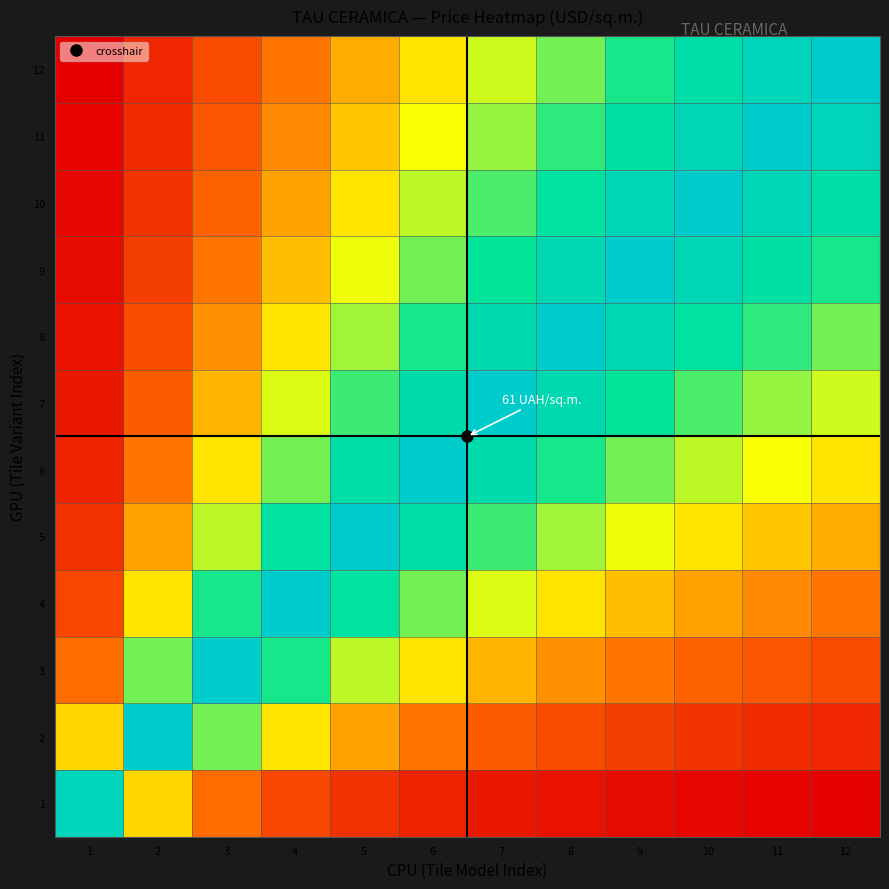

Reading right to left, what are all the values shown in this chart?

1: 12=0.0	11=0.0	10=0.0	9=0.0	8=0.0	7=0.1	6=0.1	5=0.1	4=0.2	3=0.3	2=0.4	1=0.9
2: 12=0.1	11=0.1	10=0.1	9=0.2	8=0.2	7=0.2	6=0.3	5=0.3	4=0.5	3=0.6	2=1.0	1=0.4
3: 12=0.2	11=0.2	10=0.2	9=0.3	8=0.3	7=0.4	6=0.5	5=0.6	4=0.7	3=1.0	2=0.6	1=0.3
4: 12=0.3	11=0.3	10=0.3	9=0.4	8=0.5	7=0.5	6=0.6	5=0.8	4=1.0	3=0.7	2=0.5	1=0.2
5: 12=0.4	11=0.4	10=0.5	9=0.5	8=0.6	7=0.7	6=0.8	5=1.0	4=0.8	3=0.6	2=0.3	1=0.1
6: 12=0.5	11=0.5	10=0.6	9=0.6	8=0.7	7=0.8	6=1.0	5=0.8	4=0.6	3=0.5	2=0.3	1=0.1
7: 12=0.5	11=0.6	10=0.7	9=0.8	8=0.9	7=1.0	6=0.8	5=0.7	4=0.5	3=0.4	2=0.2	1=0.1
8: 12=0.6	11=0.7	10=0.8	9=0.9	8=1.0	7=0.9	6=0.7	5=0.6	4=0.5	3=0.3	2=0.2	1=0.0
9: 12=0.7	11=0.8	10=0.9	9=1.0	8=0.9	7=0.8	6=0.6	5=0.5	4=0.4	3=0.3	2=0.2	1=0.0
10: 12=0.8	11=0.9	10=1.0	9=0.9	8=0.8	7=0.7	6=0.6	5=0.5	4=0.3	3=0.2	2=0.1	1=0.0
11: 12=0.9	11=1.0	10=0.9	9=0.8	8=0.7	7=0.6	6=0.5	5=0.4	4=0.3	3=0.2	2=0.1	1=0.0
12: 12=1.0	11=0.9	10=0.8	9=0.7	8=0.6	7=0.5	6=0.5	5=0.4	4=0.3	3=0.2	2=0.1	1=0.0